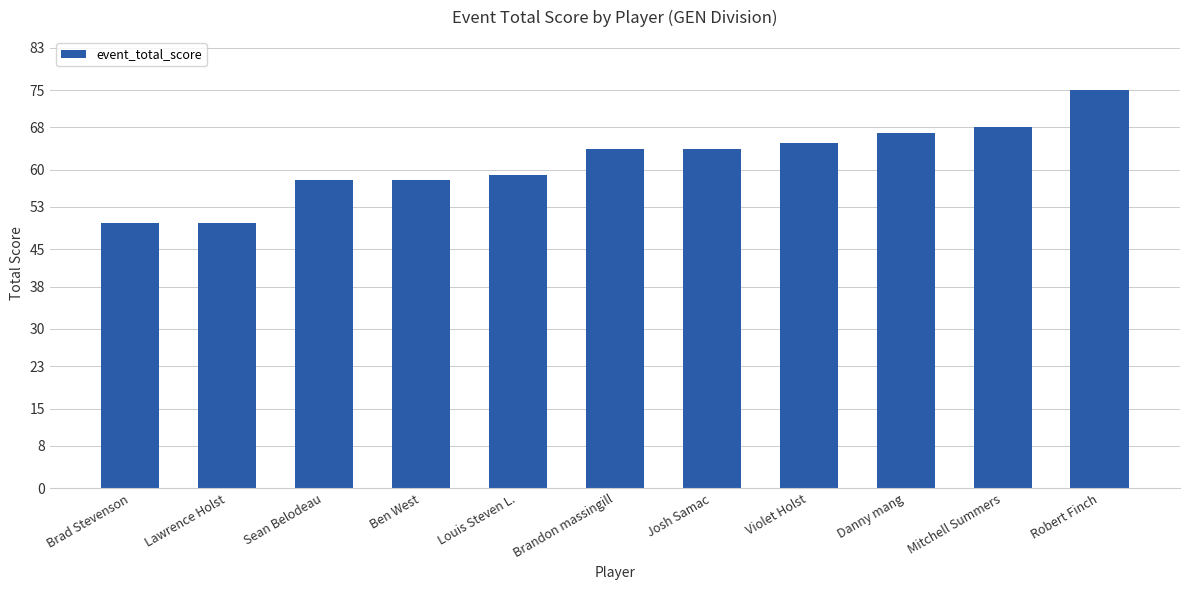

Between Ben West and Lawrence Holst, which is larger?

Ben West